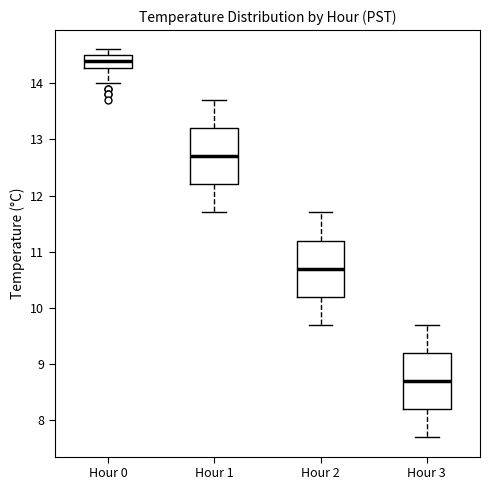

Reading left to right, read every box against the y-axis: the position of its median line, the range the box covers, and the ends of its whiskers. The values are not printed on the chart, so give them approximately, as read against the axis.

Hour 0: median 14.4, box 14.3 to 14.5, whiskers 14.0 to 14.6
Hour 1: median 12.7, box 12.2 to 13.2, whiskers 11.7 to 13.7
Hour 2: median 10.7, box 10.2 to 11.2, whiskers 9.7 to 11.7
Hour 3: median 8.7, box 8.2 to 9.2, whiskers 7.7 to 9.7